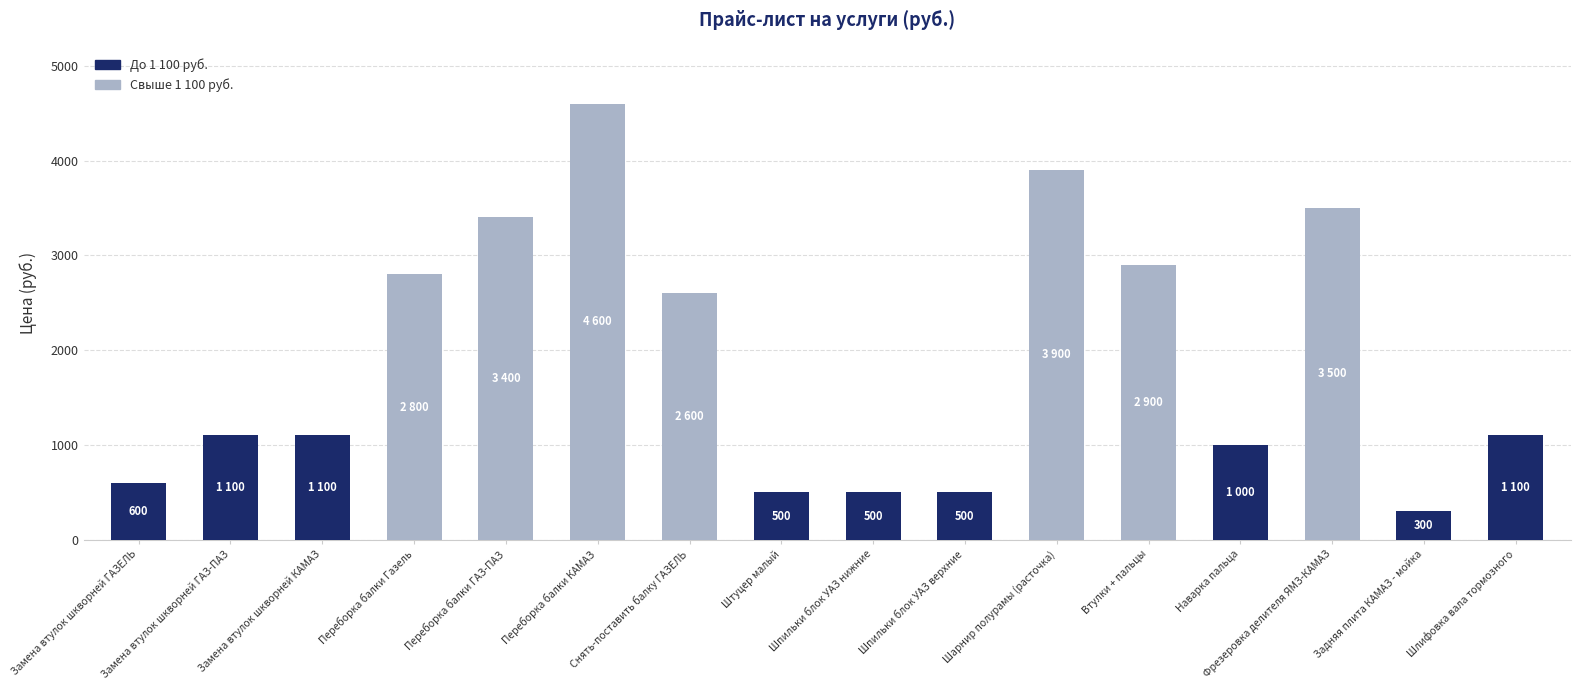

Count the number of categories in the chart.

16